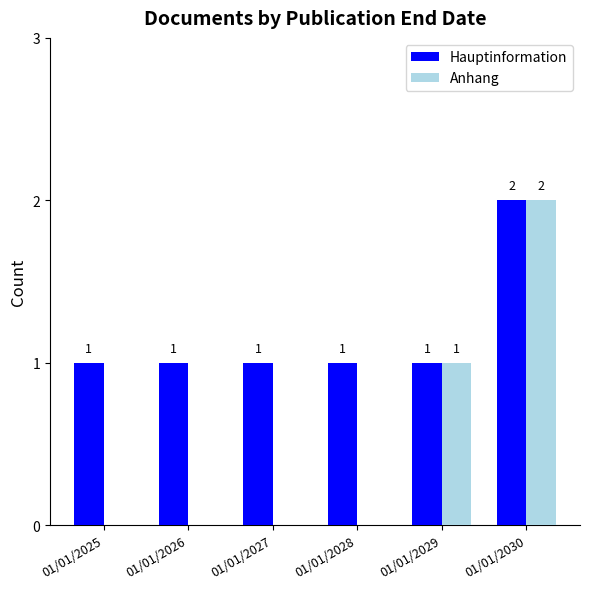

Which series changed the most between 01/01/2027 and 01/01/2029?

Anhang